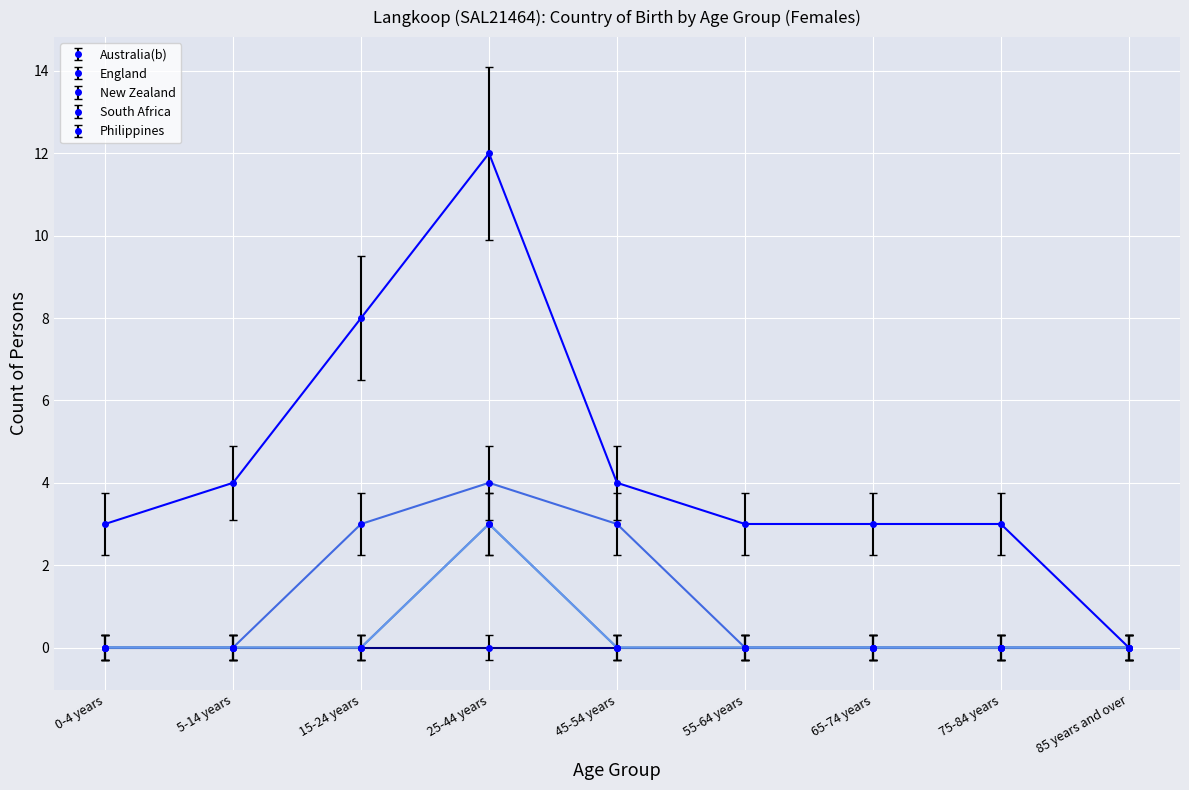

Which series has the widest spread of values?

Australia(b)